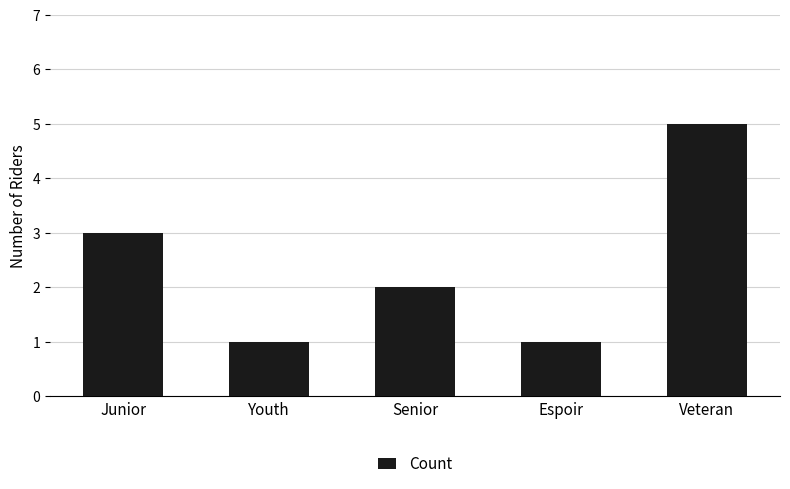

Which has a higher value, Veteran or Youth?

Veteran